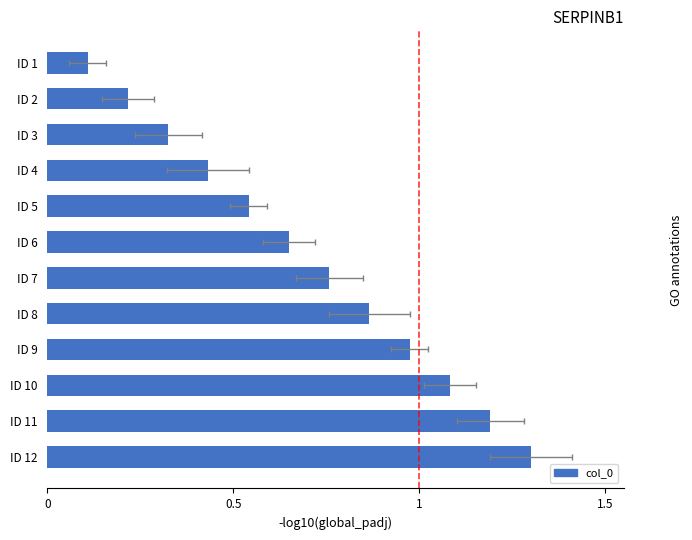

What is the average value?

0.7